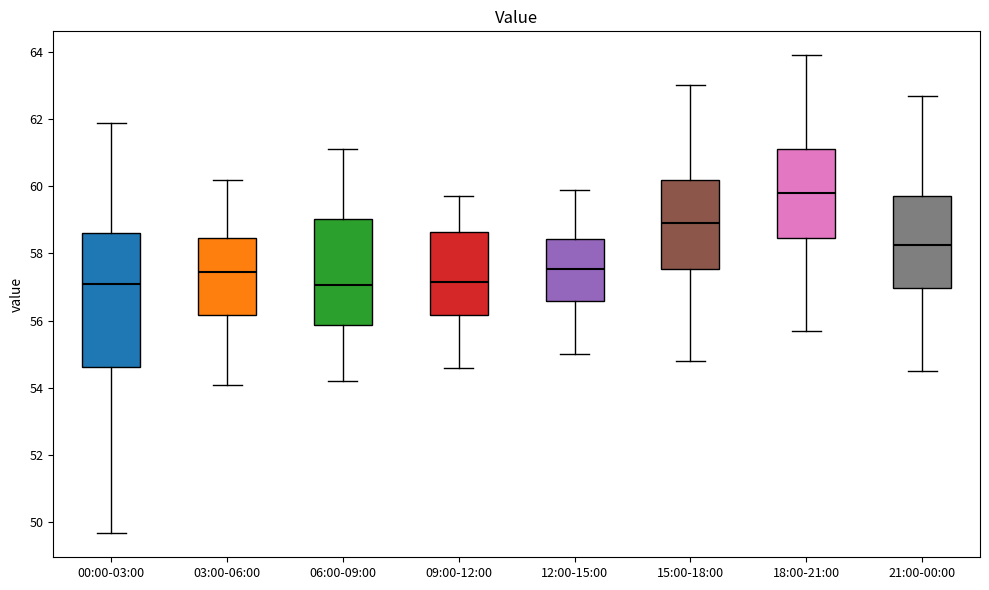

Which box is the tallest, from its lower edge to its upper edge?

00:00-03:00